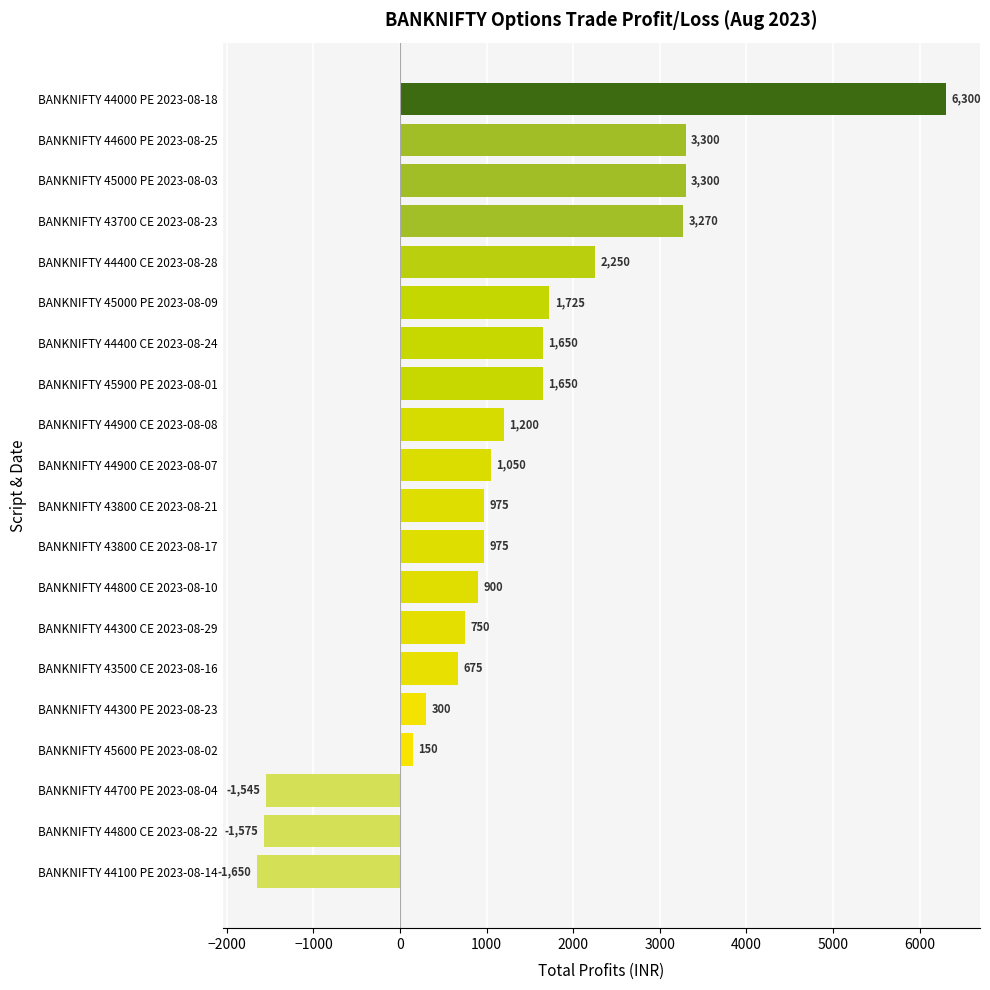

Reading top to bottom, list all the values displayed in this chart.

6300	3300	3300	3270	2250	1725	1650	1650	1200	1050	975	975	900	750	675	300	150	-1545	-1575	-1650